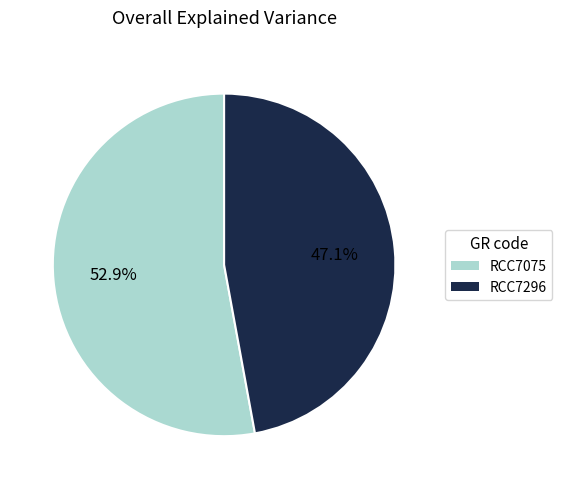

What percentage is the RCC7075 slice, to the nearest percent?

53%